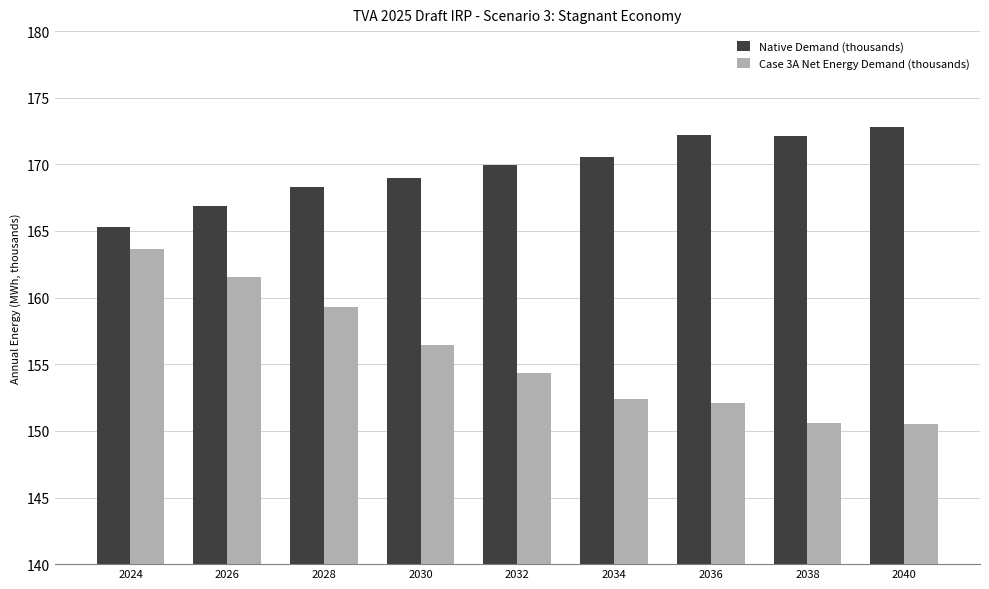

At which category does the chart reach its peak across all series?

2040